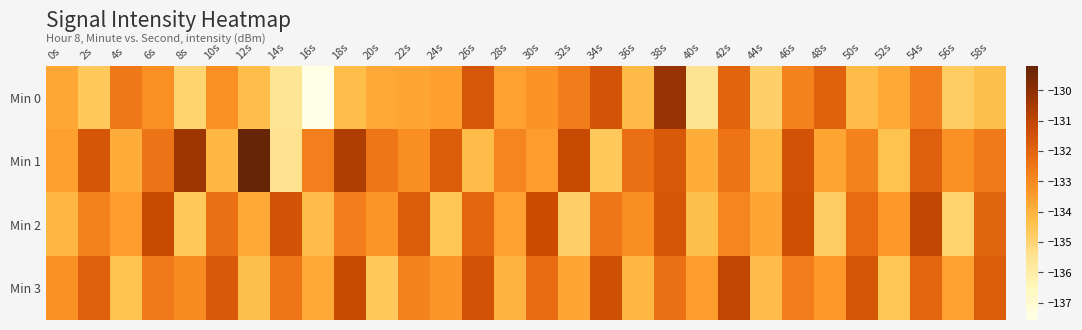

Which series has the largest range (max minus min)?

Min 0